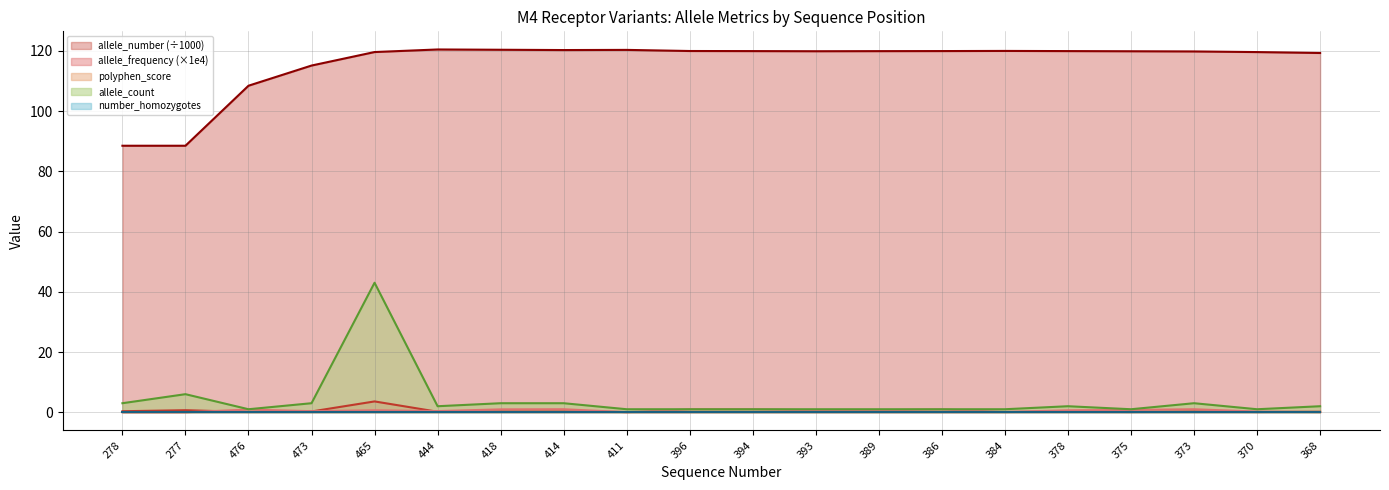

What is the sum of the allele_count values at 378 and 394?

3.0